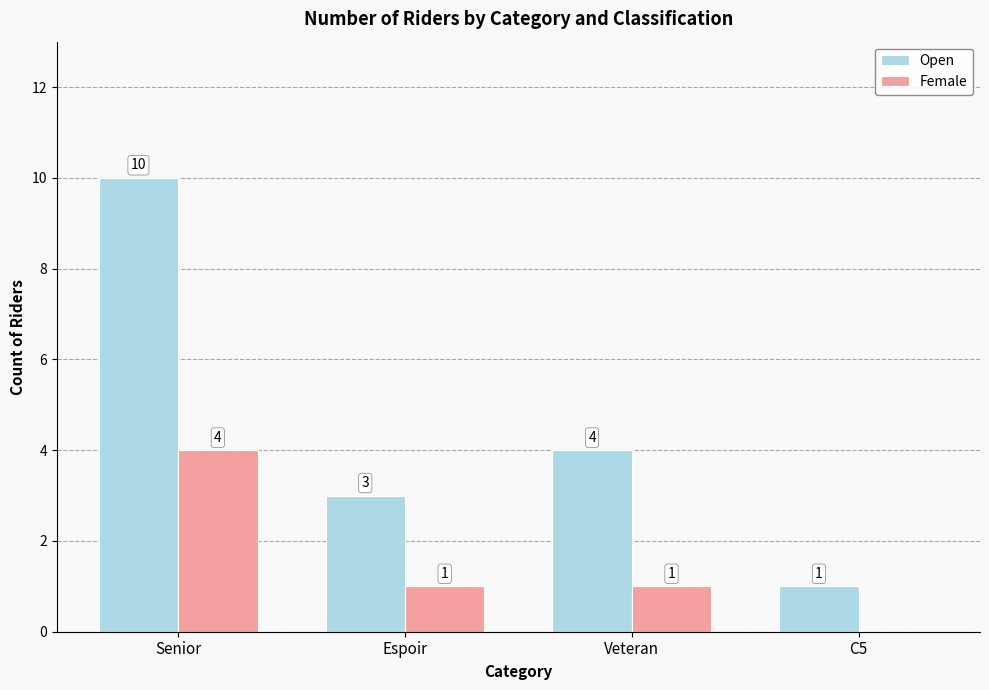

Reading left to right, list all the values displayed in this chart.

Open: Senior=10	Espoir=3	Veteran=4	C5=1
Female: Senior=4	Espoir=1	Veteran=1	C5=0